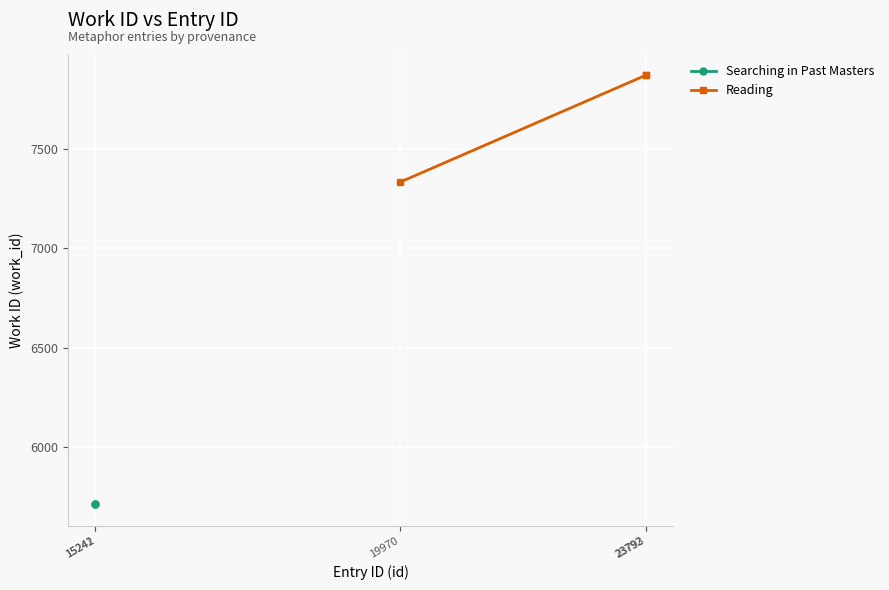

What is the highest value of the Reading series?

7870